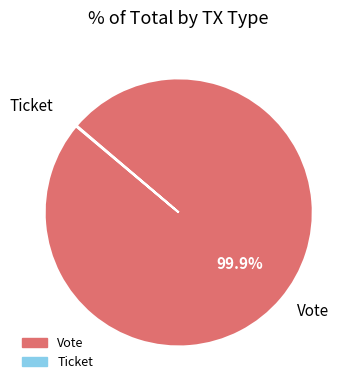

Which slice represents more than half of the pie?

Vote